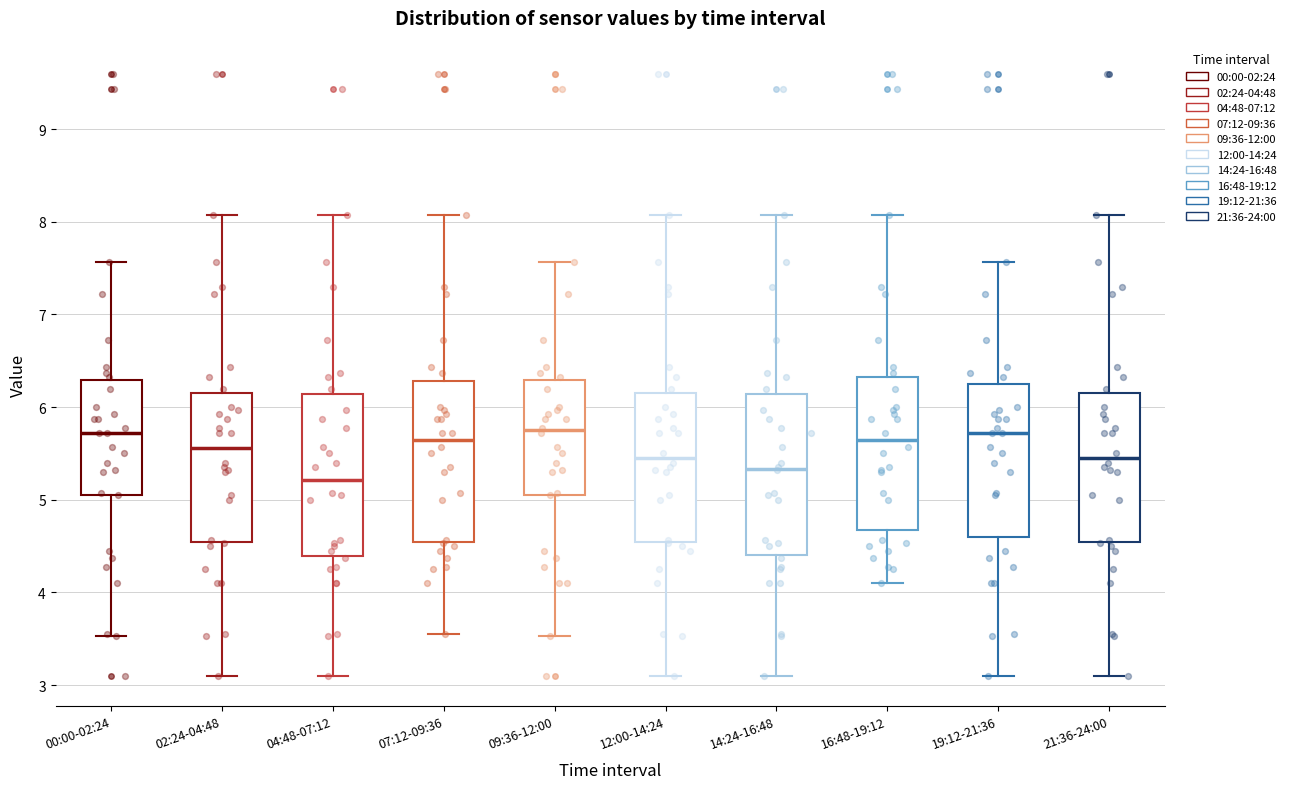

Where is the upper edge of the box for 19:12-21:36 on the y-axis? The values are not printed on the chart, so give them approximately, as read against the axis.

6.2